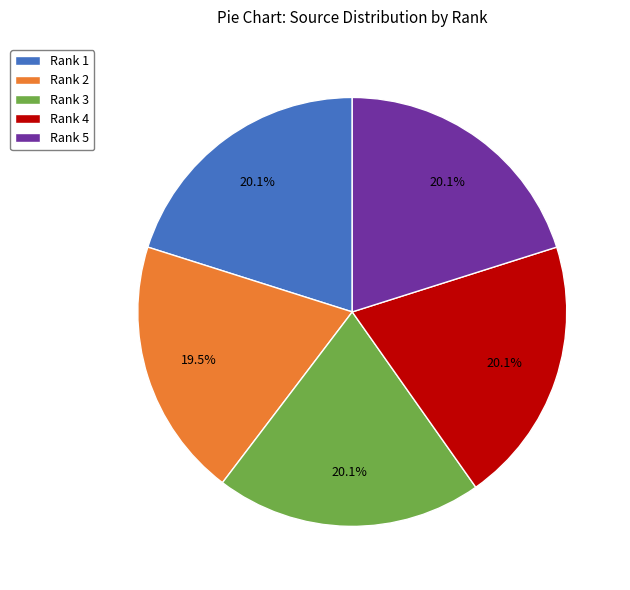

How many slices are in this pie chart?

5